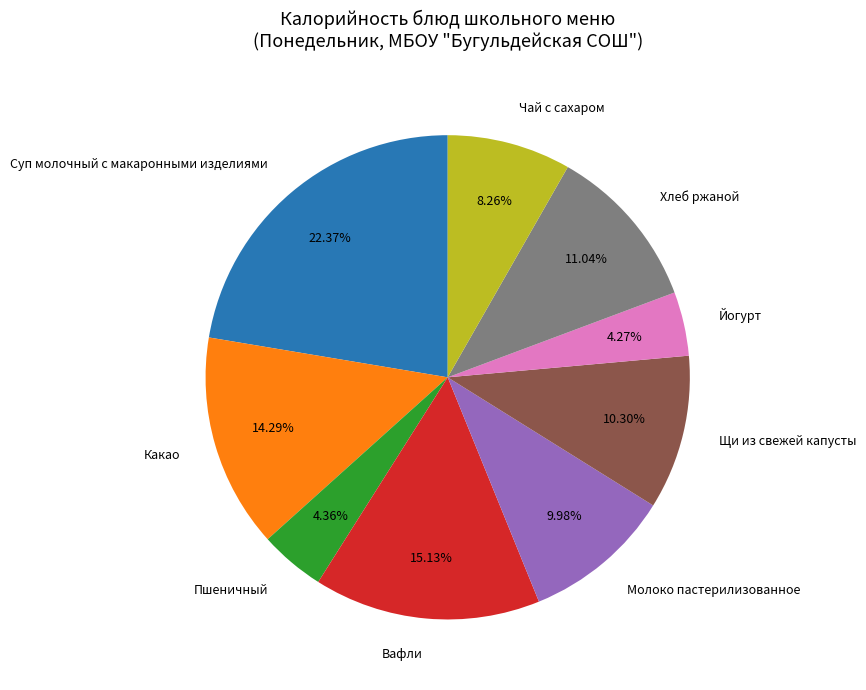

What percentage is the Щи из свежей капусты slice, to the nearest percent?

10%